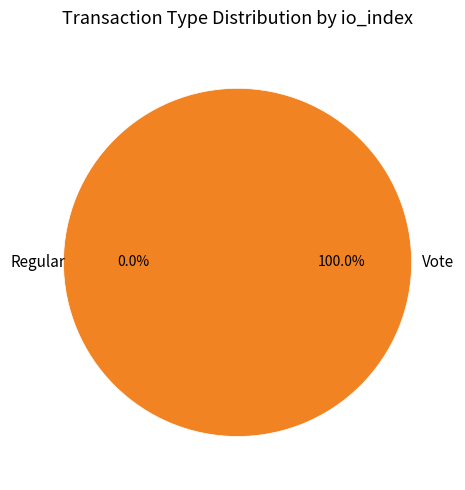

Count the number of slices in the pie.

2